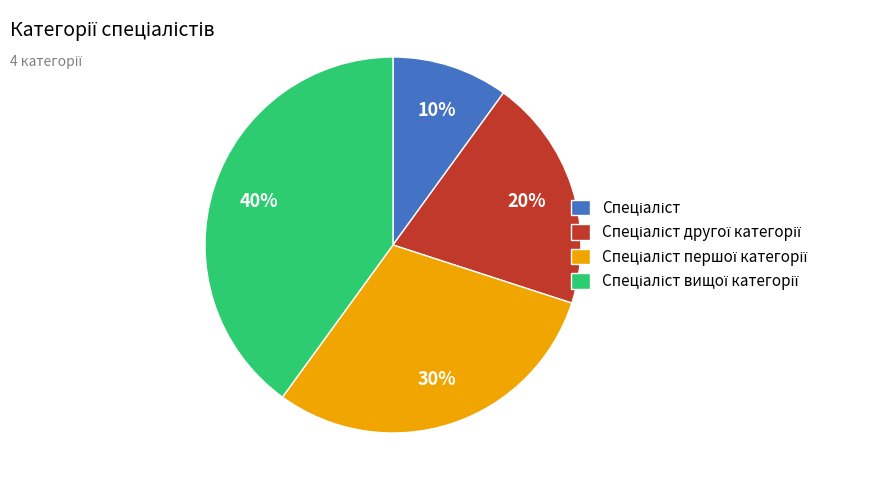

To the nearest percent, what is the average slice percentage?

25%